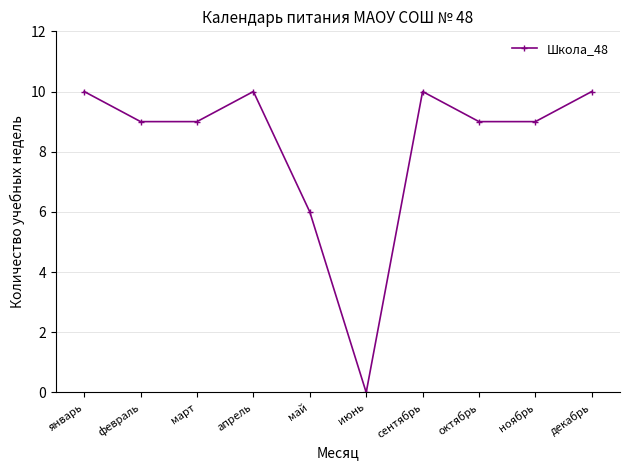

What is the difference between the maximum and minimum values?

10